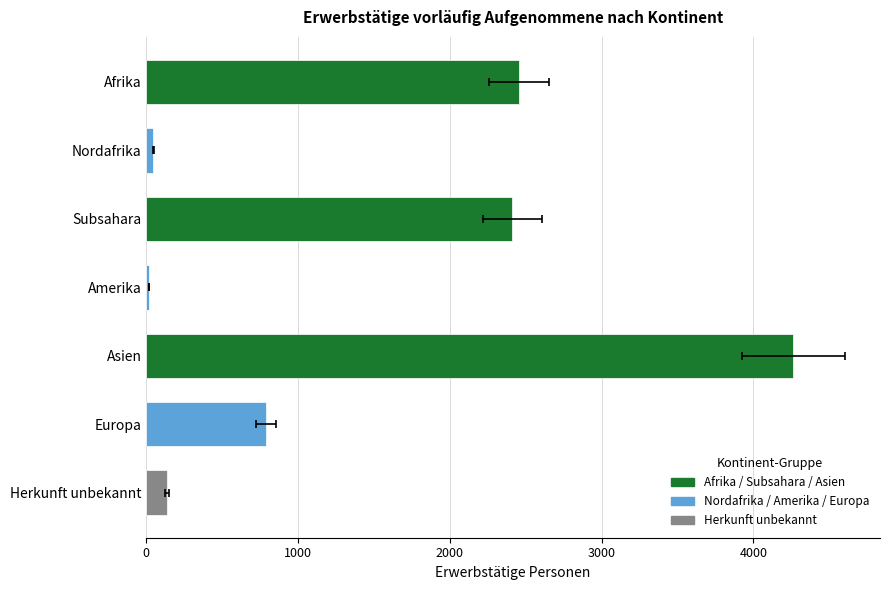

The chart shows a value of 137 at Herkunft unbekannt. True or false?

True